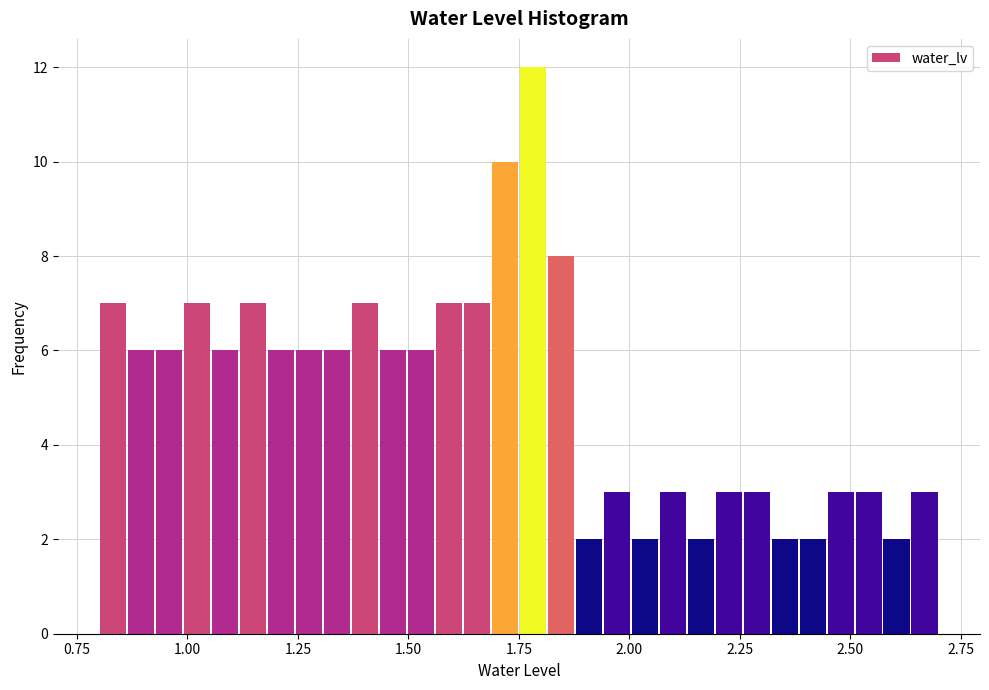

Around what value on the x-axis is the tallest bar? Give the approximate position of its centre, as read against the axis.

1.80